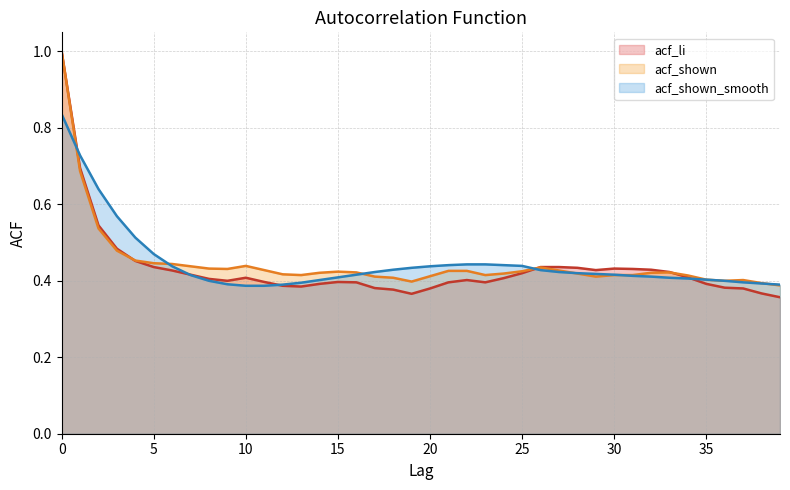

What is the minimum value for acf_li?

0.4